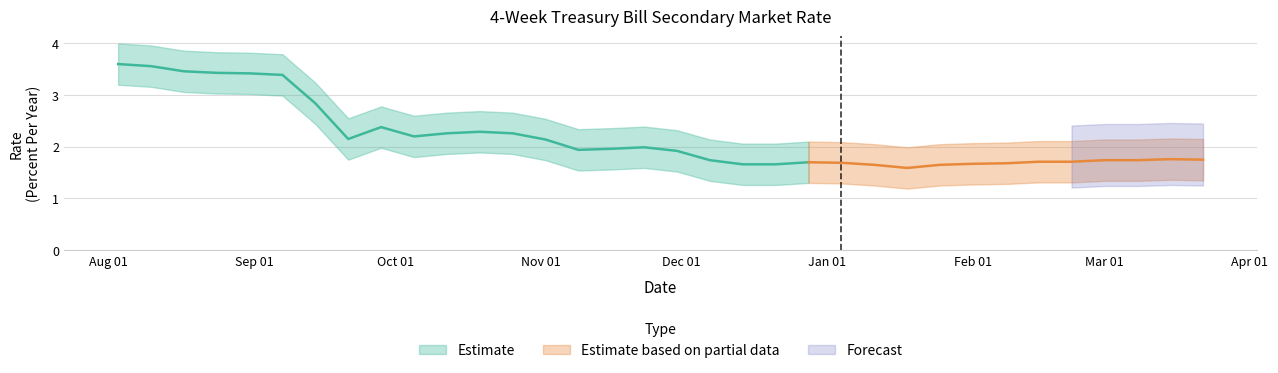

Reading left to right, list all the values displayed in this chart.

2001-08-03=3.6	2001-08-10=3.6	2001-08-17=3.5	2001-08-24=3.4	2001-08-31=3.4	2001-09-07=3.4	2001-09-14=2.8	2001-09-21=2.1	2001-09-28=2.4	2001-10-05=2.2	2001-10-12=2.3	2001-10-19=2.3	2001-10-26=2.3	2001-11-02=2.1	2001-11-09=1.9	2001-11-16=2.0	2001-11-23=2.0	2001-11-30=1.9	2001-12-07=1.7	2001-12-14=1.7	2001-12-21=1.7	2001-12-28=1.7	2002-01-04=1.7	2002-01-11=1.6	2002-01-18=1.6	2002-01-25=1.6	2002-02-01=1.7	2002-02-08=1.7	2002-02-15=1.7	2002-02-22=1.7	2002-03-01=1.7	2002-03-08=1.7	2002-03-15=1.8	2002-03-22=1.8